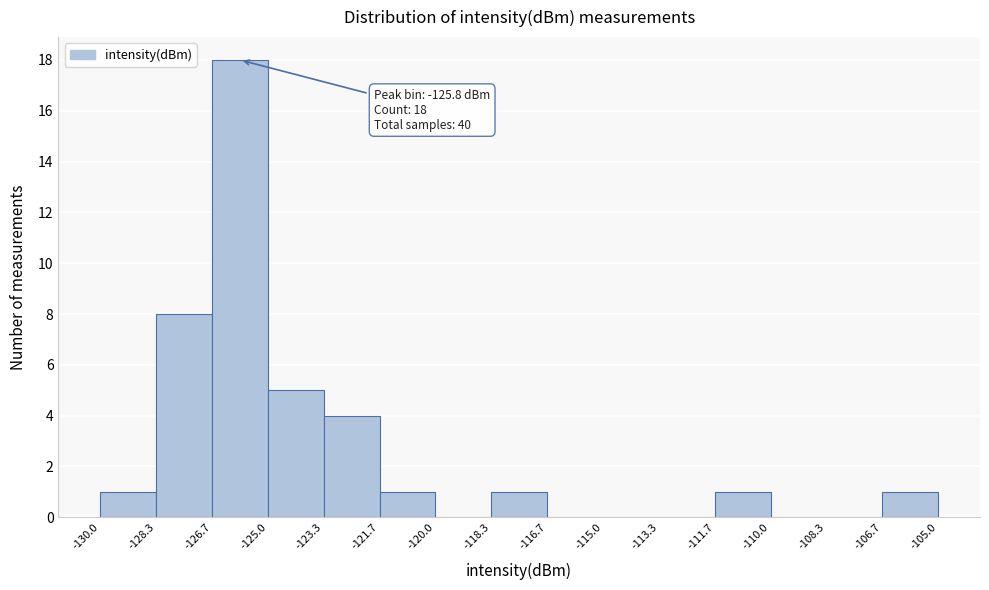

Which range on the x-axis has the tallest bar?

-126.7 to -125.0